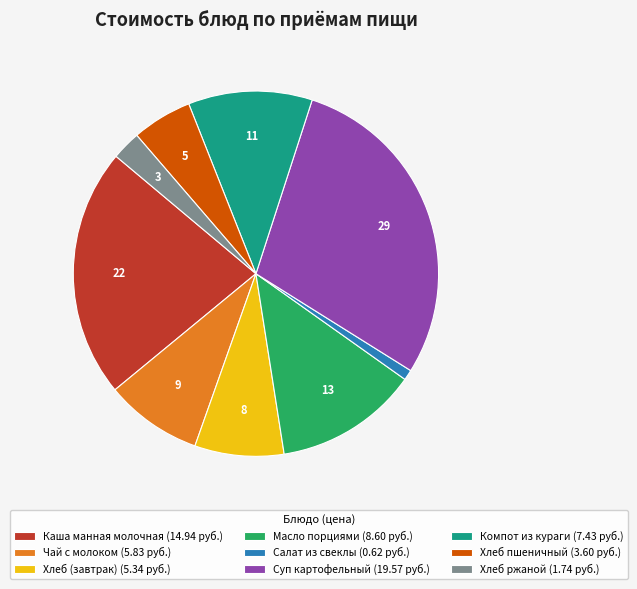

Is the sum of Хлеб ржаной and Хлеб (завтрак) greater than half?

No